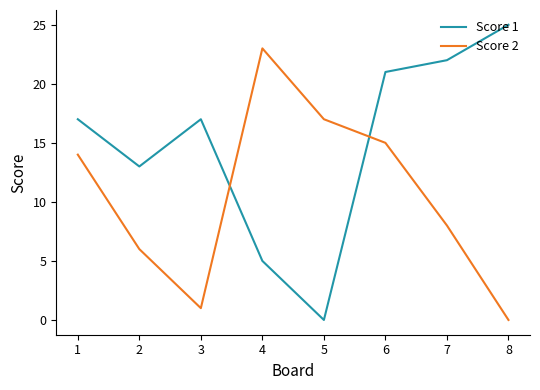

What is the sum of the Score 1 values at 7 and 2?

35